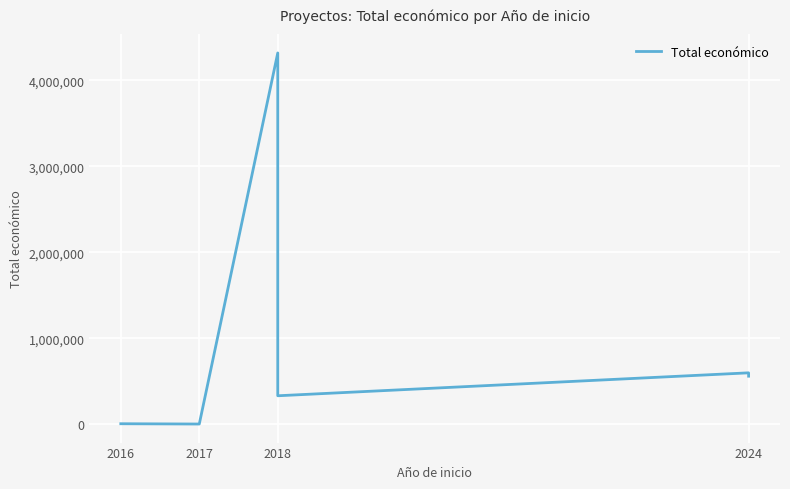

What is the value of the 1st point from the left?

8000